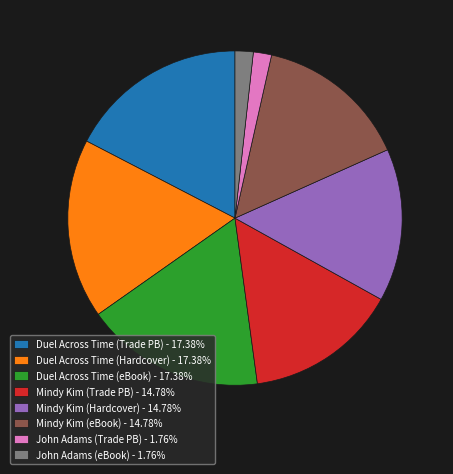

Is the sum of Duel Across Time (eBook) - 17.38% and Mindy Kim (Trade PB) - 14.78% greater than half?

No